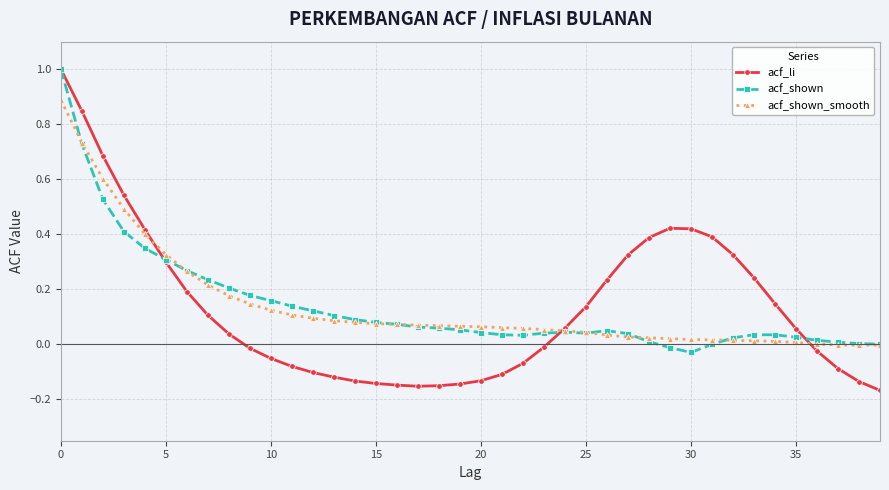

Which series has the largest range (max minus min)?

acf_li